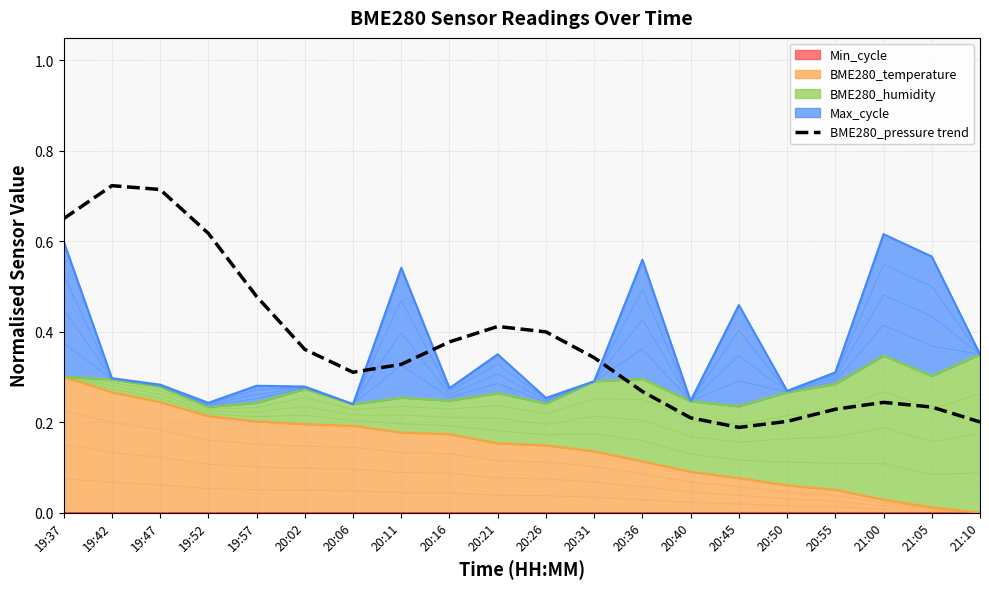

List the labels in order of value, largest first.

19:42, 19:47, 19:37, 19:52, 19:57, 20:21, 20:26, 20:16, 20:02, 20:31, 20:11, 20:06, 20:36, 21:00, 21:05, 20:55, 20:40, 20:50, 21:10, 20:45